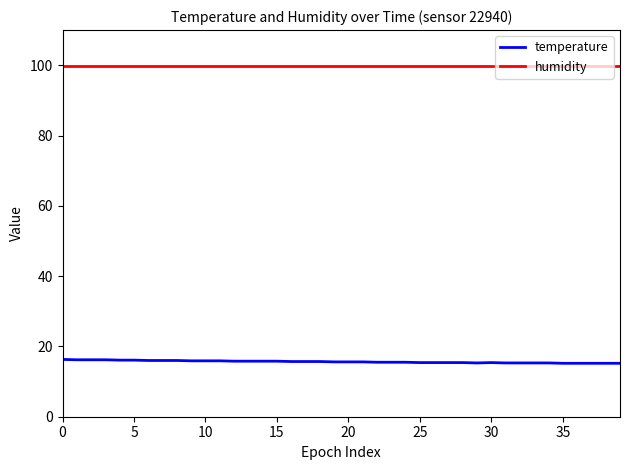

Which series has the largest total across all categories?

humidity